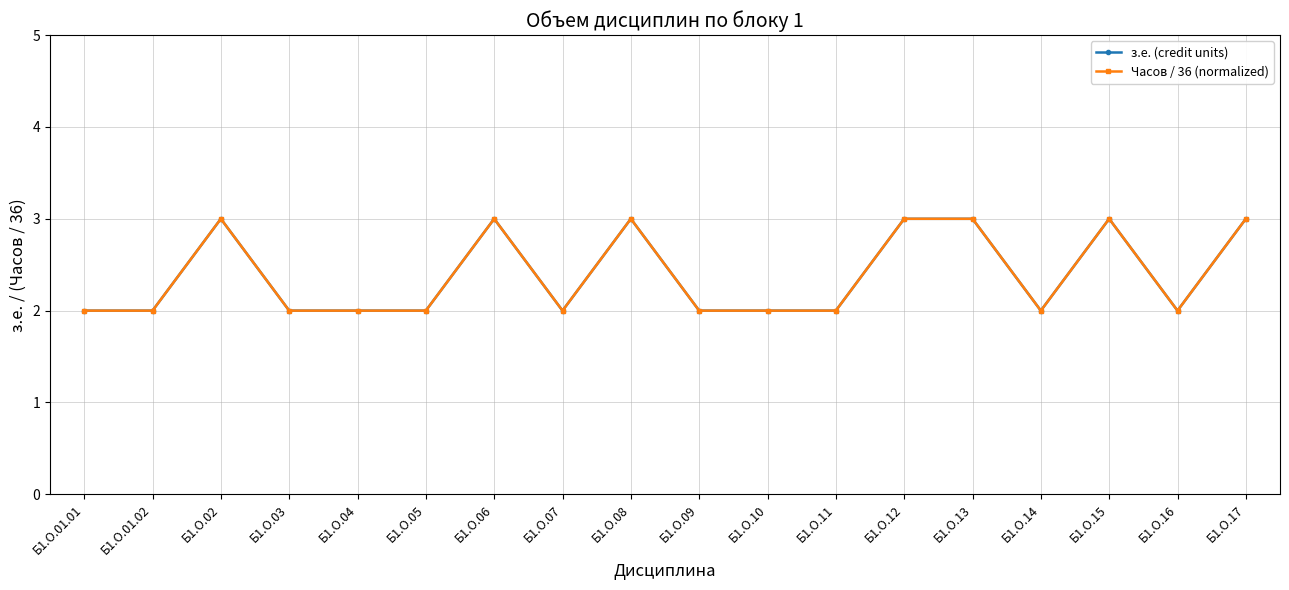

Which series has the largest total across all categories?

з.е. (credit units)